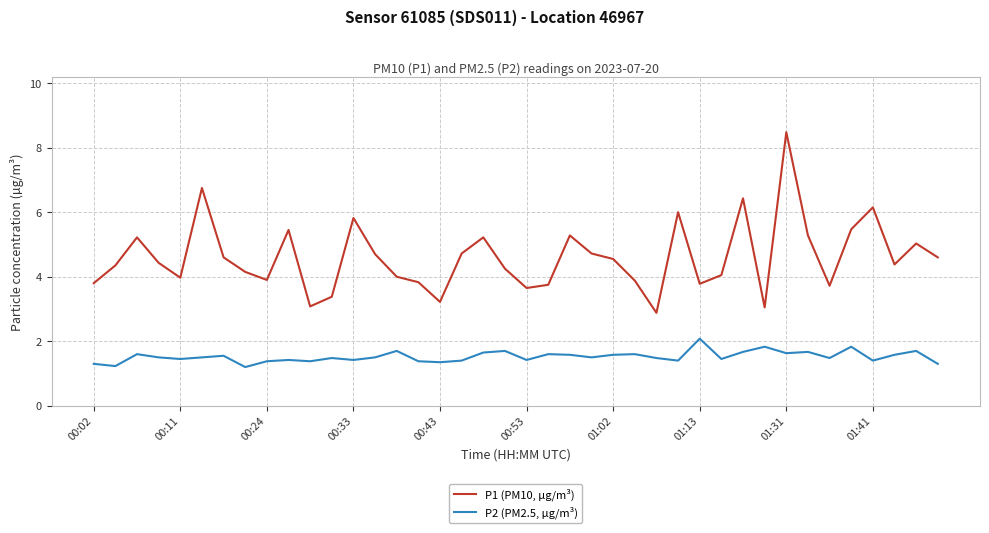

What is the difference between the second highest and second lowest values in the P1 (PM10, µg/m³) series?

3.7